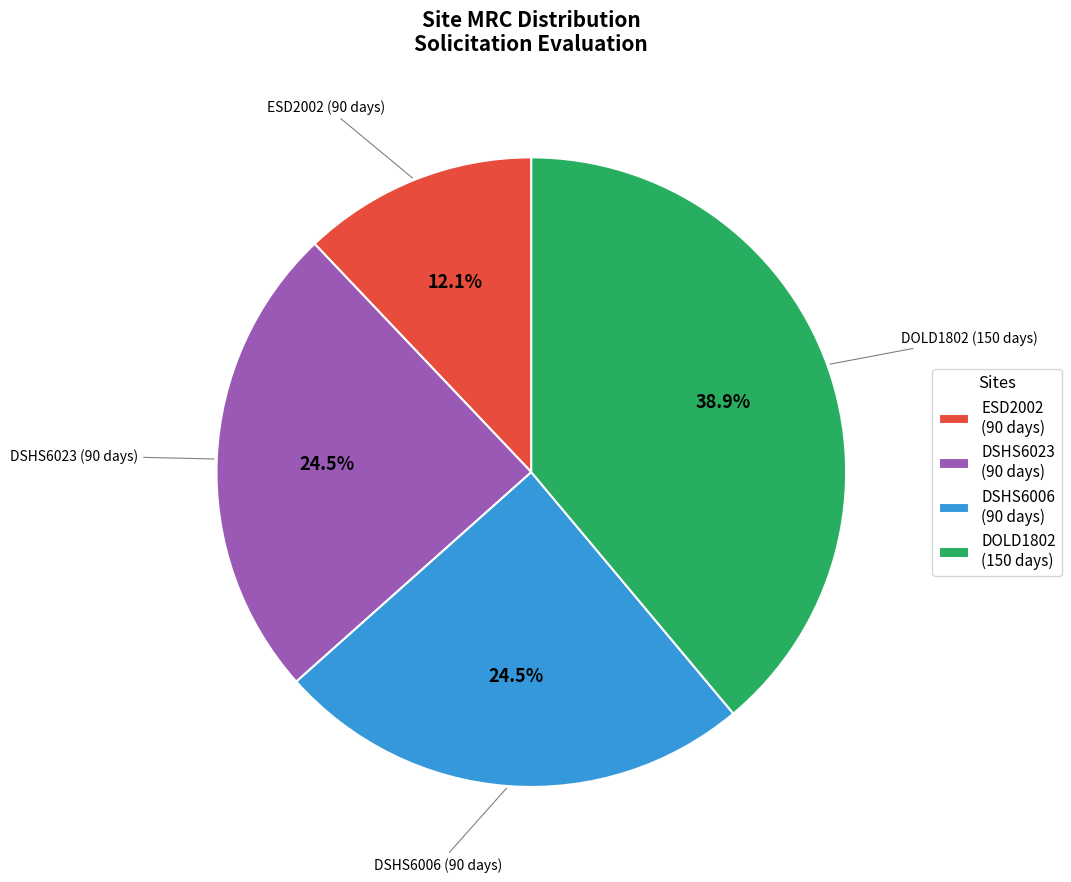

Count the number of slices in the pie.

4